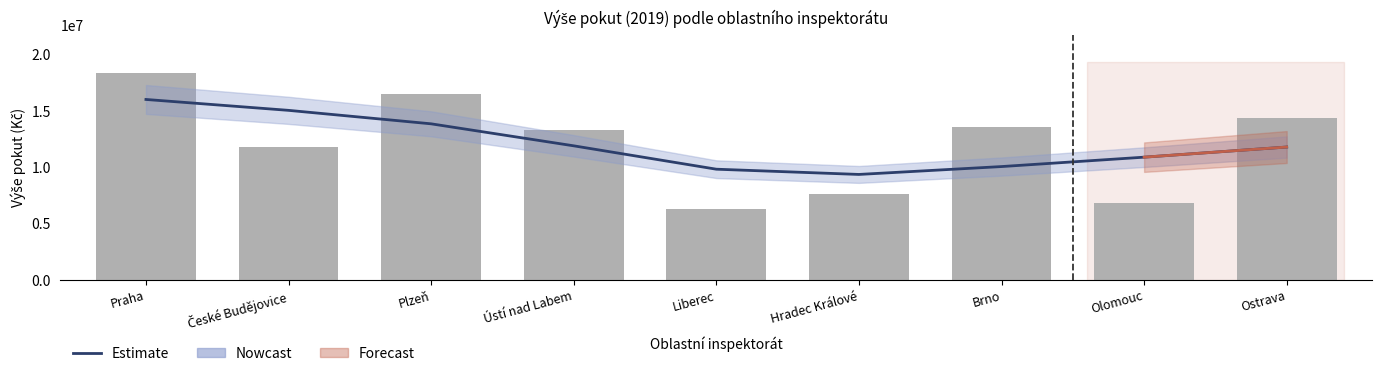

What is the label of the 4th bar from the right?

Hradec Králové